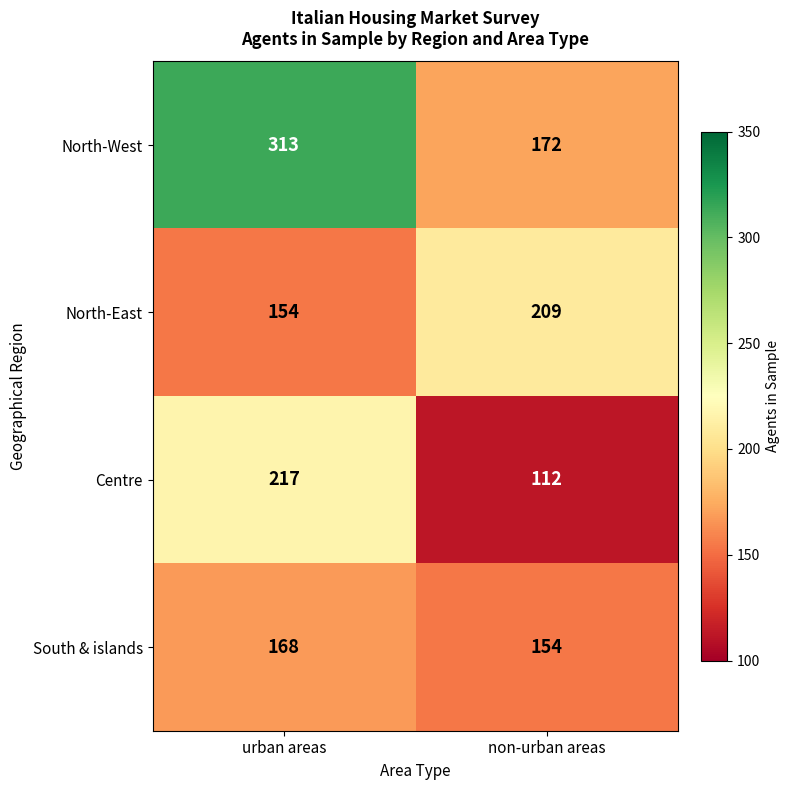

What is the sum of all North-West values?

485